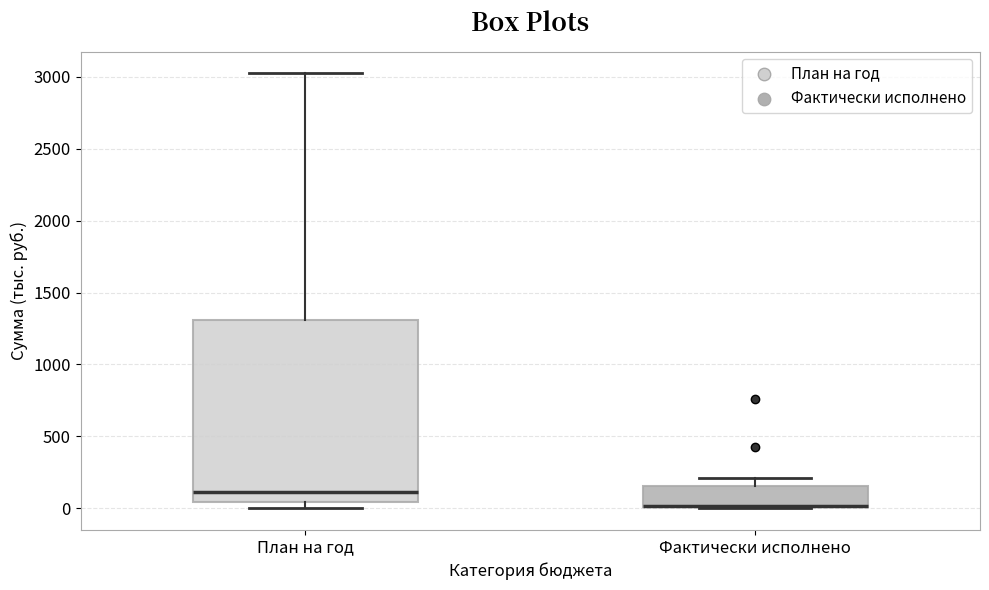

Where is the lower edge of the box for План на год on the y-axis? The values are not printed on the chart, so give them approximately, as read against the axis.

50